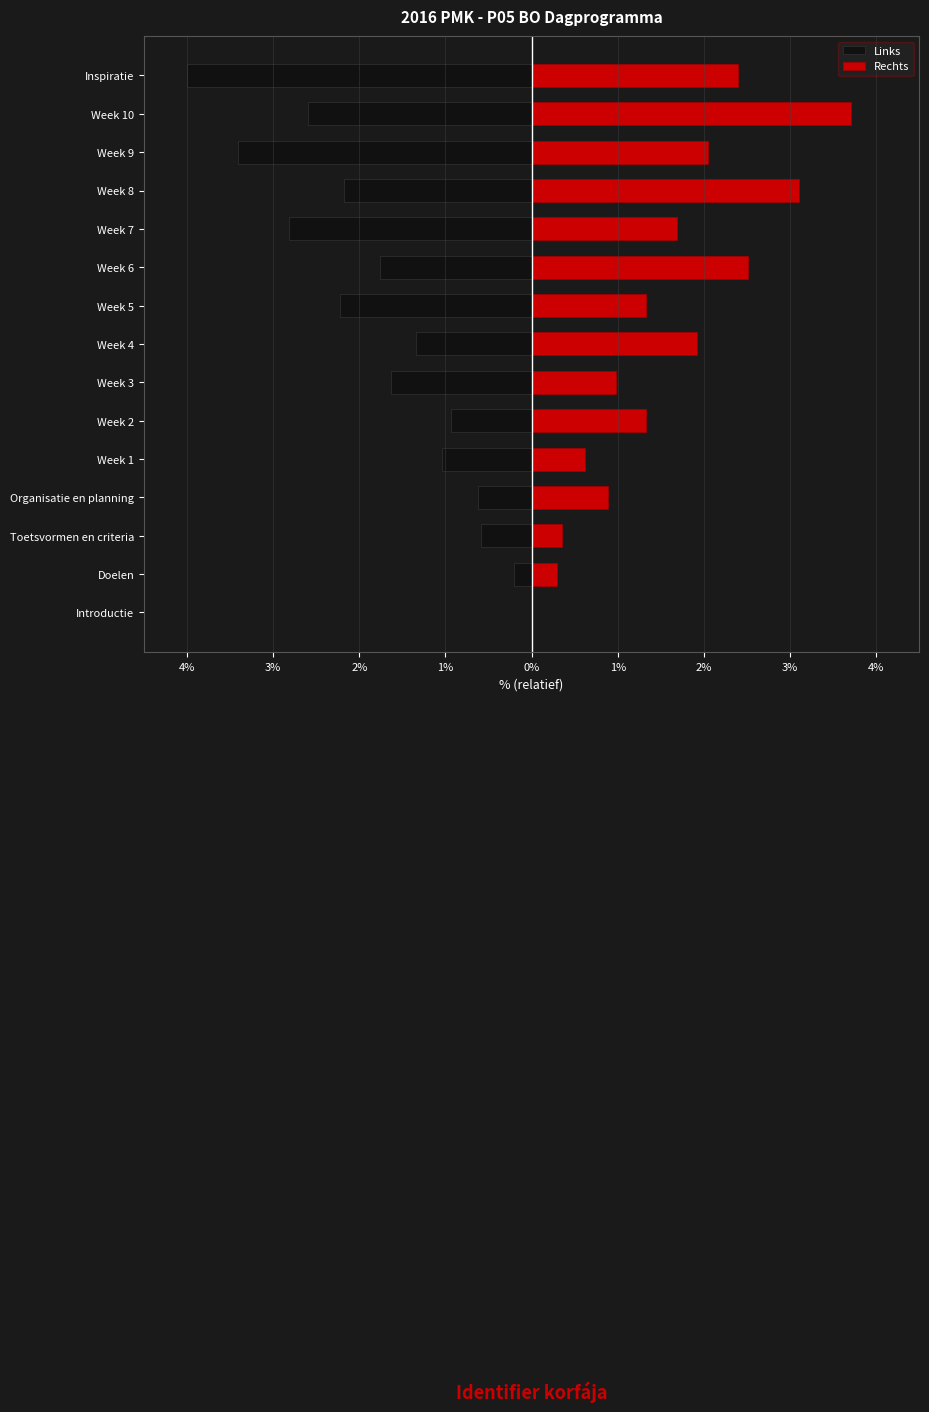

How many values in Rechts are above zero?

14